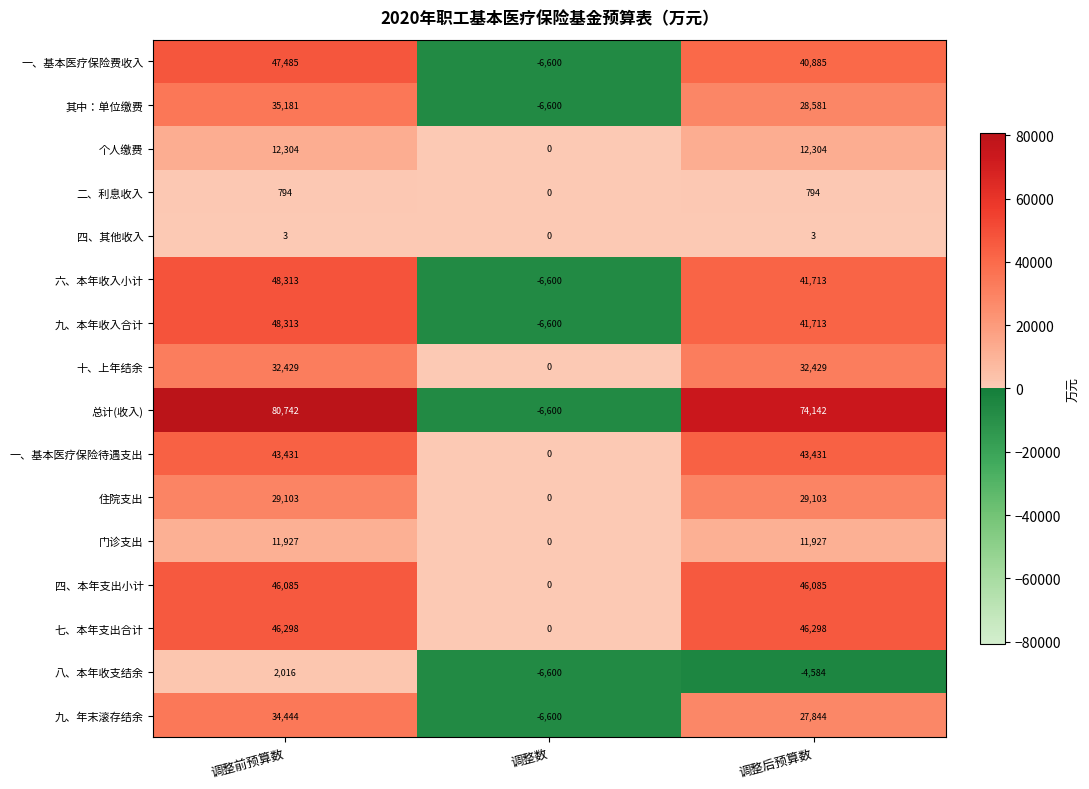

How many series are shown in this chart?

16